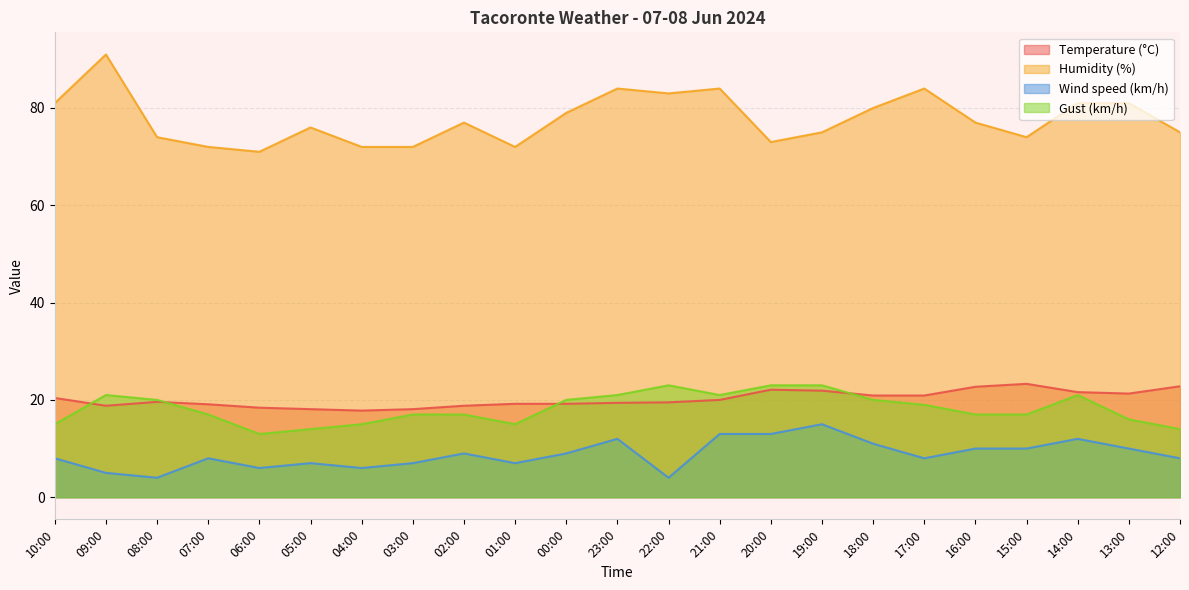

True or false: Wind speed (km/h) and Humidity (%) intersect in this chart.

False